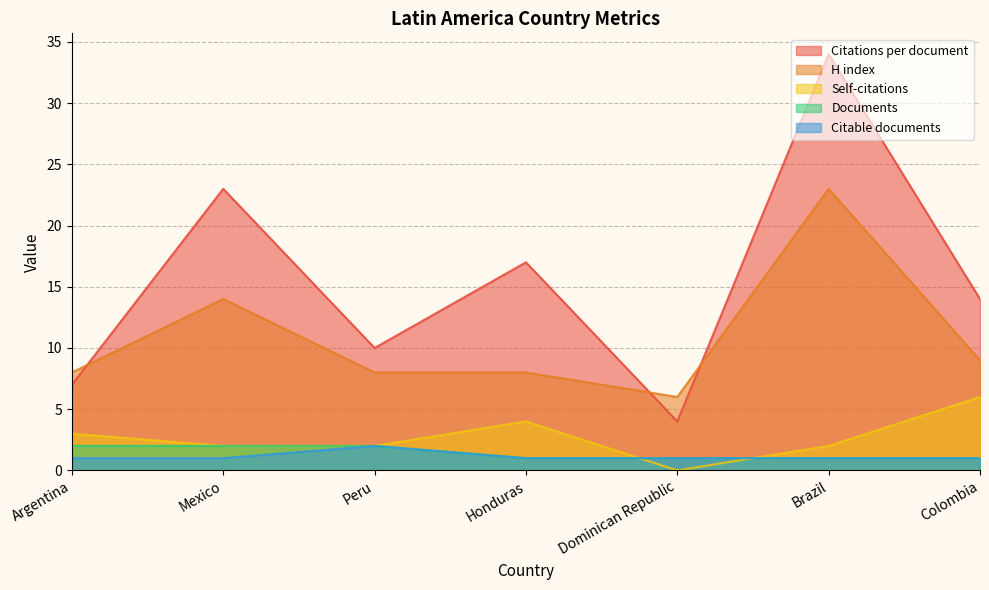

What is the label of the 5th point from the right?

Peru